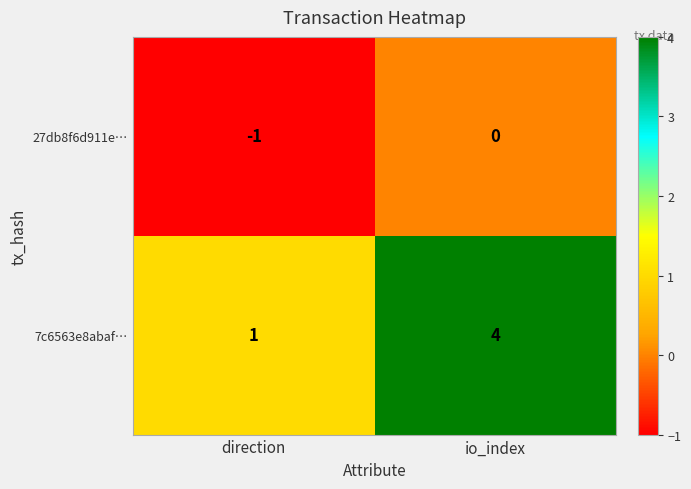

What is the difference between the highest and lowest values at io_index?

4